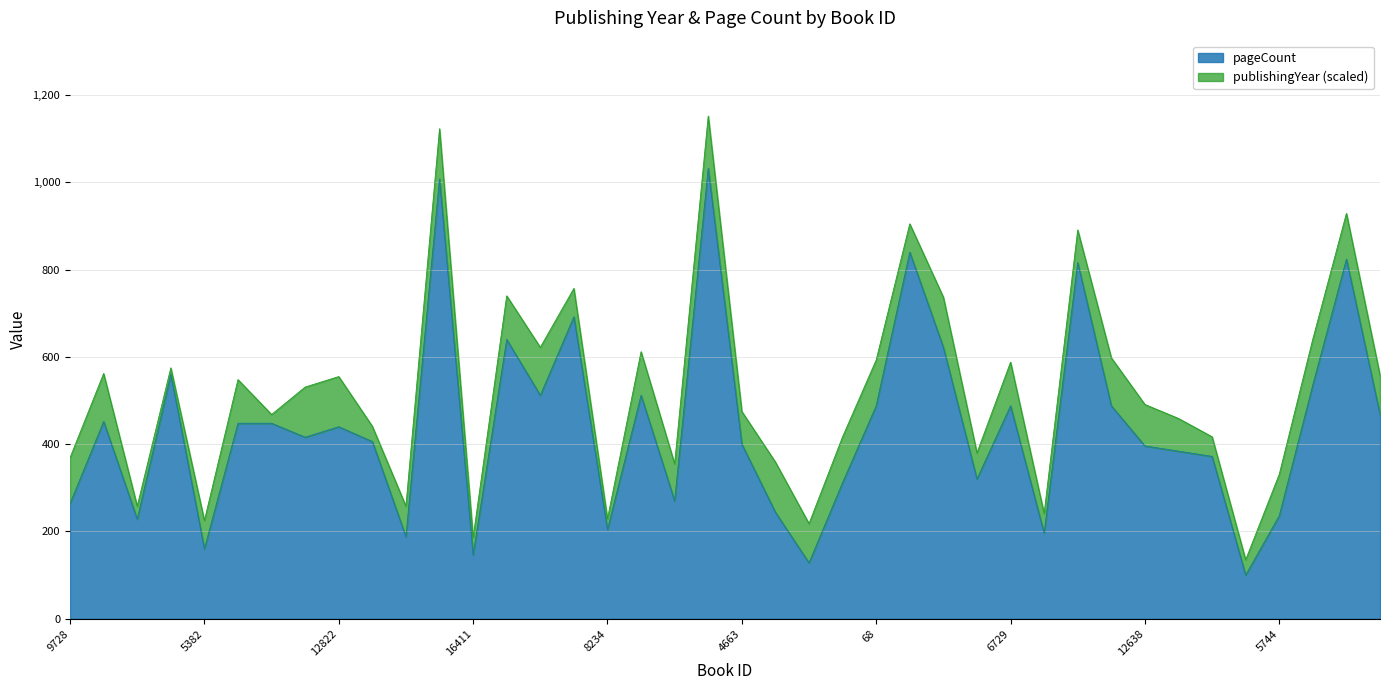

Which label corresponds to the largest value in the chart?

10293